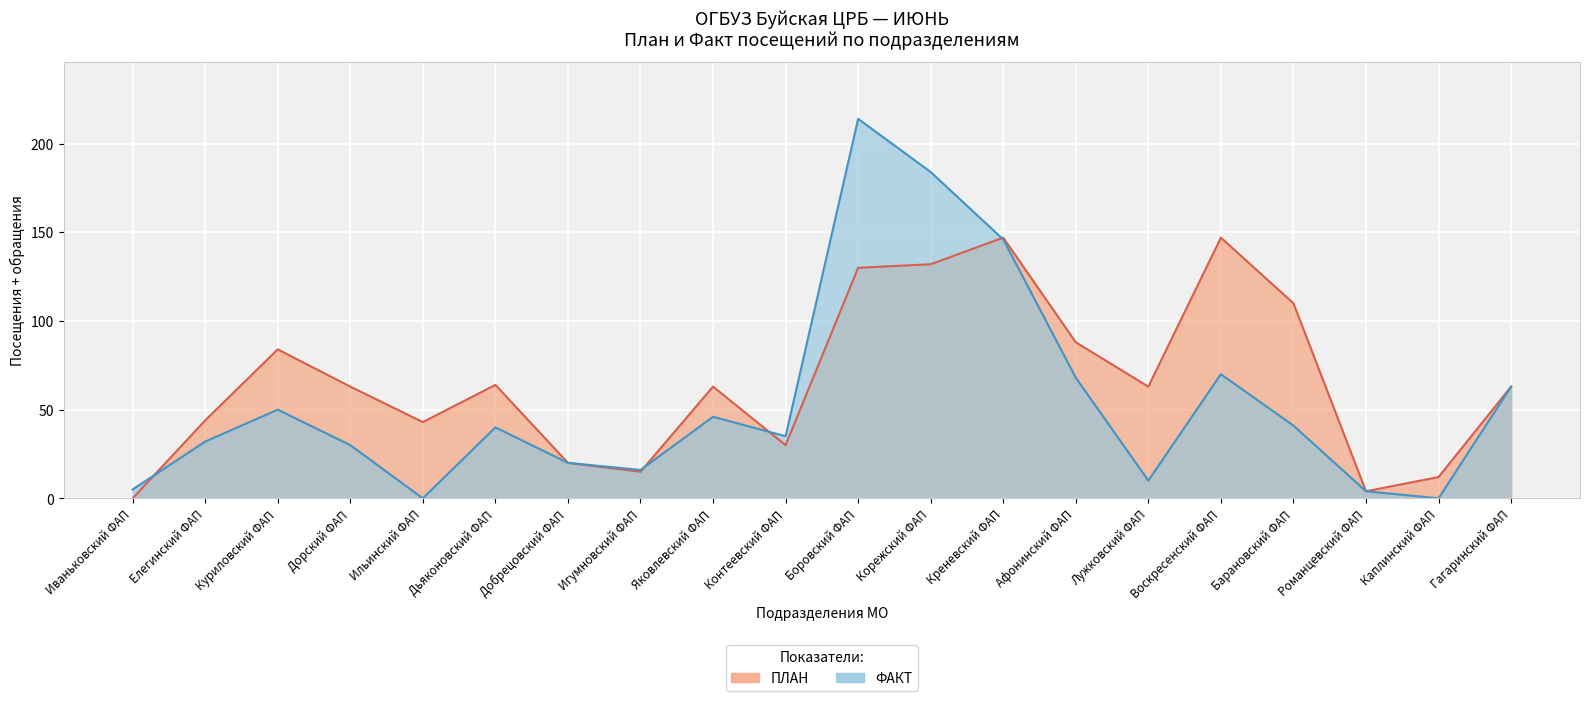

True or false: ФАКТ has more than 2 points higher than both neighbors.

True